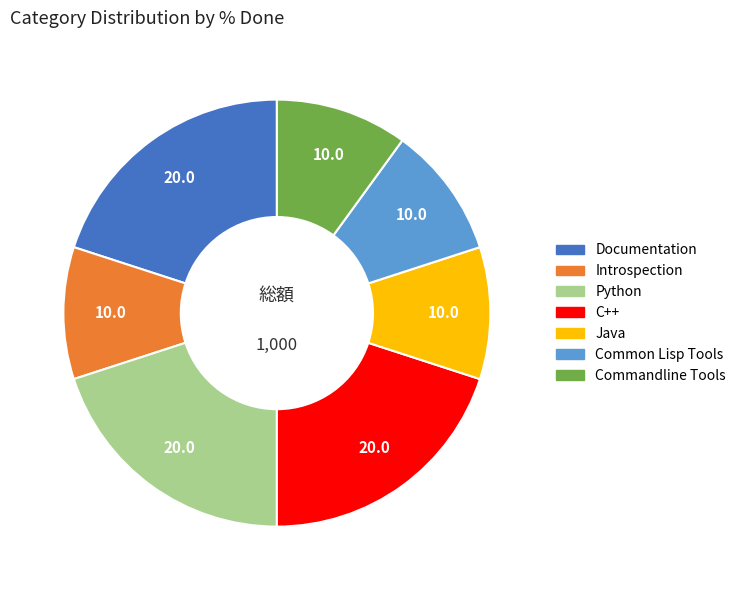

Does Documentation represent more than half of the total?

No